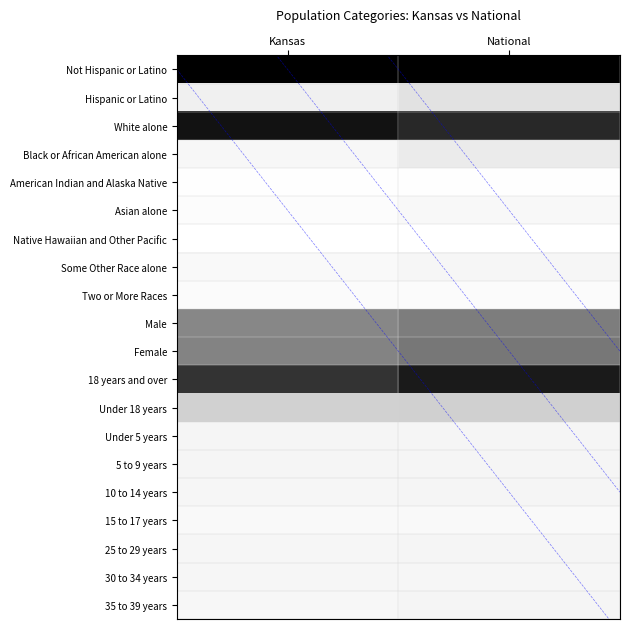

Reading left to right, transcribe all the data shown in this chart.

Not Hispanic or Latino: Kansas=1.0	National=1.0
Hispanic or Latino: Kansas=0.1	National=0.2
White alone: Kansas=0.9	National=0.9
Black or African American alone: Kansas=0.1	National=0.2
American Indian and Alaska Native: Kansas=0.0	National=0.0
Asian alone: Kansas=0.0	National=0.1
Native Hawaiian and Other Pacific: Kansas=0.0	National=0.0
Some Other Race alone: Kansas=0.0	National=0.1
Two or More Races: Kansas=0.0	National=0.0
Male: Kansas=0.6	National=0.6
Female: Kansas=0.6	National=0.6
18 years and over: Kansas=0.8	National=0.9
Under 18 years: Kansas=0.3	National=0.3
Under 5 years: Kansas=0.1	National=0.1
5 to 9 years: Kansas=0.1	National=0.1
10 to 14 years: Kansas=0.1	National=0.1
15 to 17 years: Kansas=0.0	National=0.1
25 to 29 years: Kansas=0.1	National=0.1
30 to 34 years: Kansas=0.1	National=0.1
35 to 39 years: Kansas=0.1	National=0.1